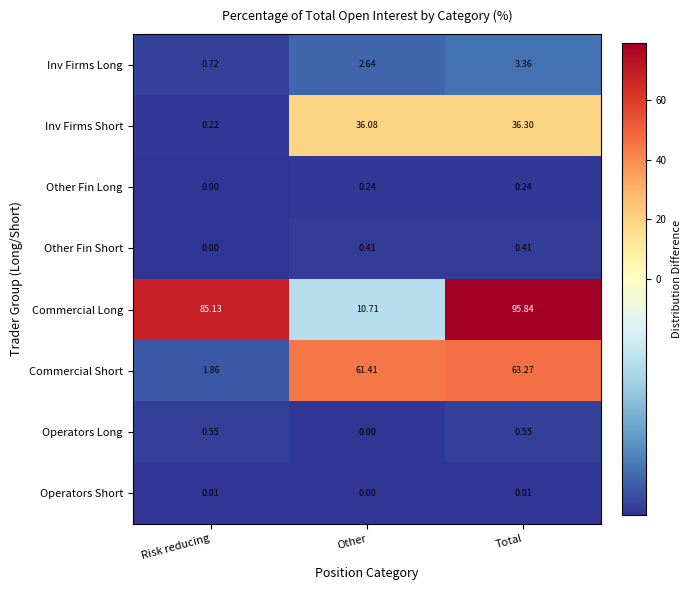

Which category has the highest value in the Inv Firms Long series?

Total